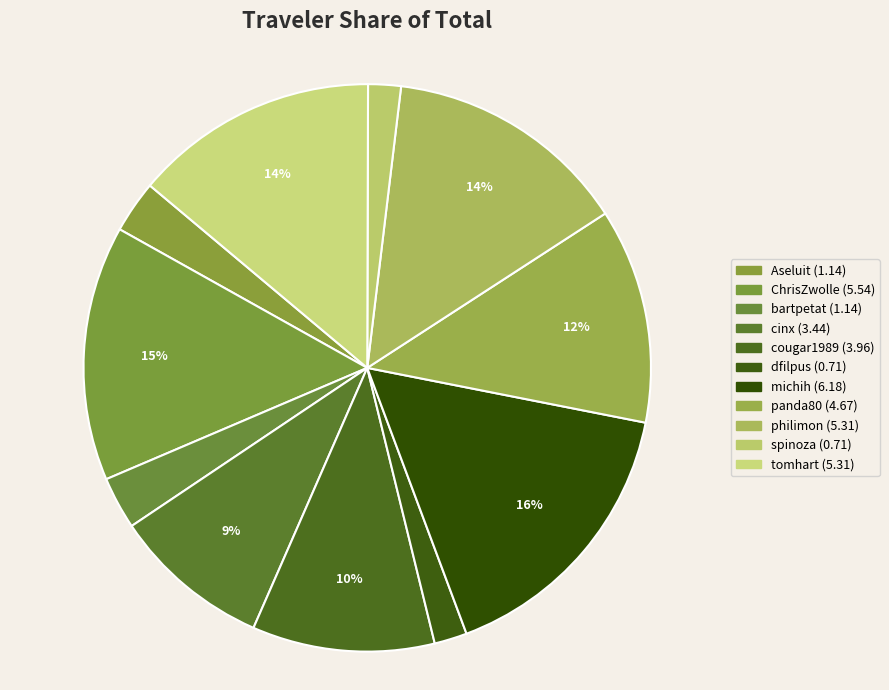

How many slices are in this pie chart?

11